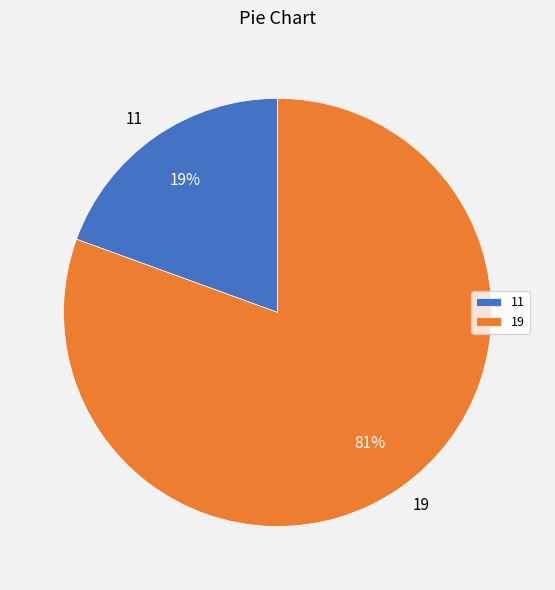

Do 11 and 19 together represent more than half of the pie?

Yes